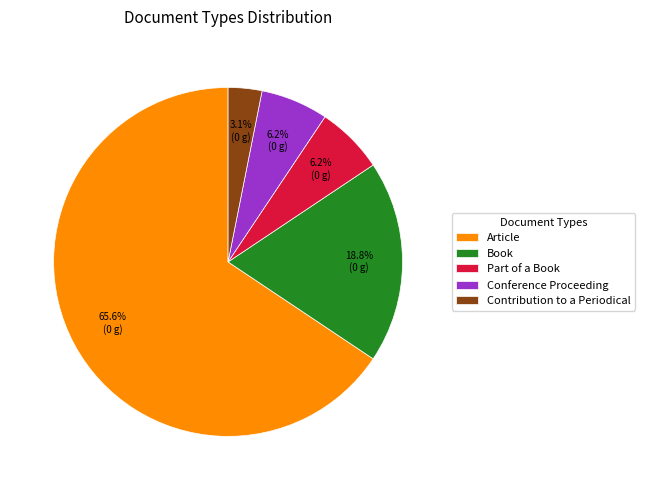

Count the number of slices in the pie.

5